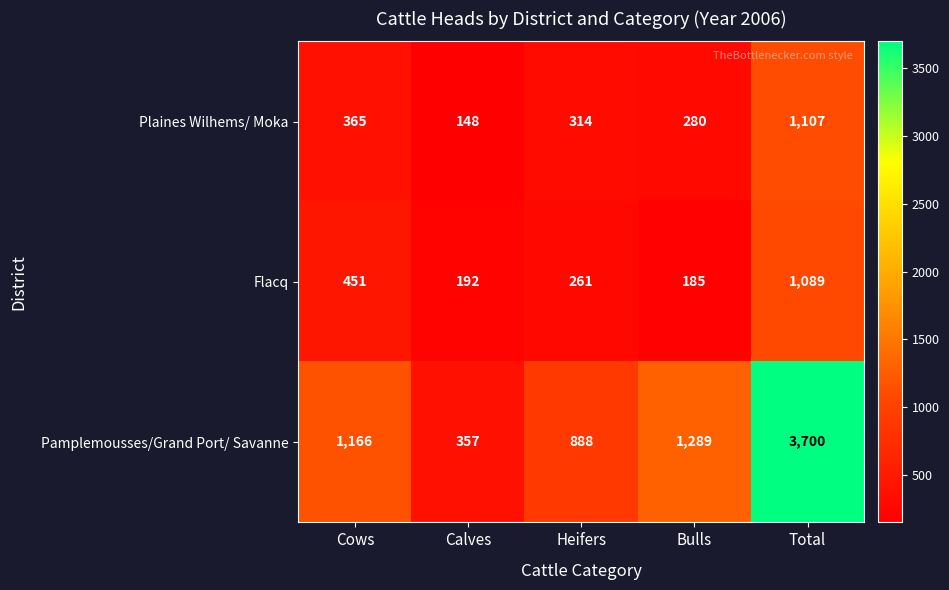

Where does the Plaines Wilhems/ Moka series first go above 314?

Cows